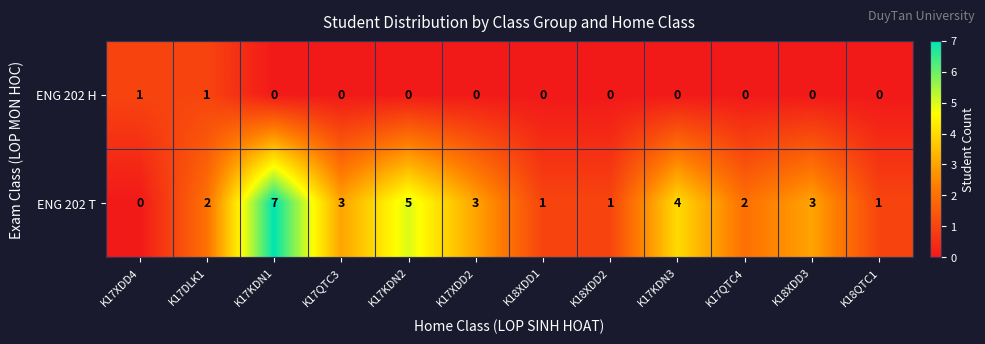

What is the difference between the maximum and second lowest values in the ENG 202 T series?

6